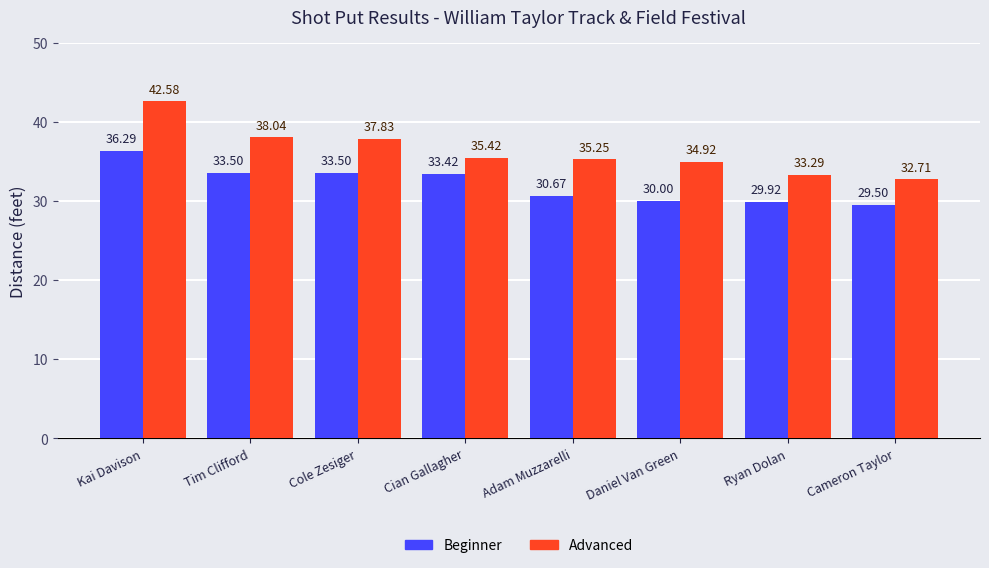

List the series in order of their peak value, highest first.

Advanced, Beginner